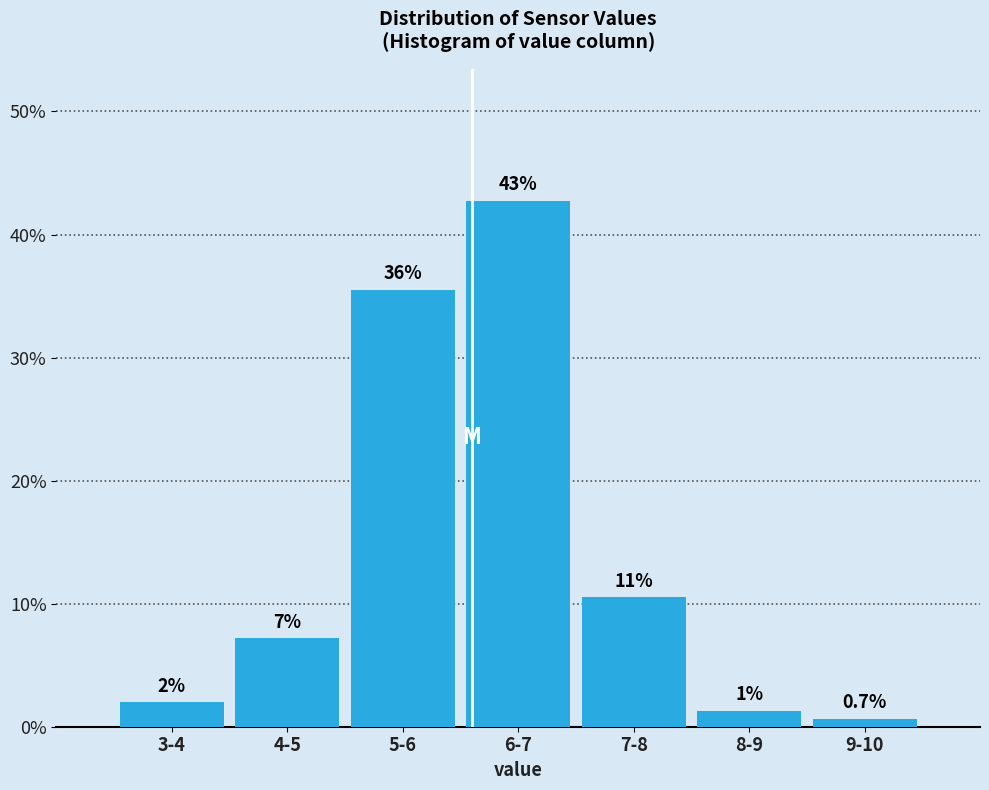

Are the bars horizontal?

No